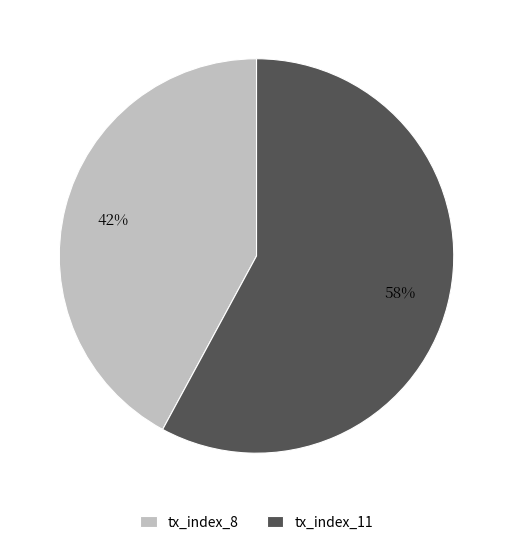

What percentage is the tx_index_11 slice, to the nearest percent?

58%